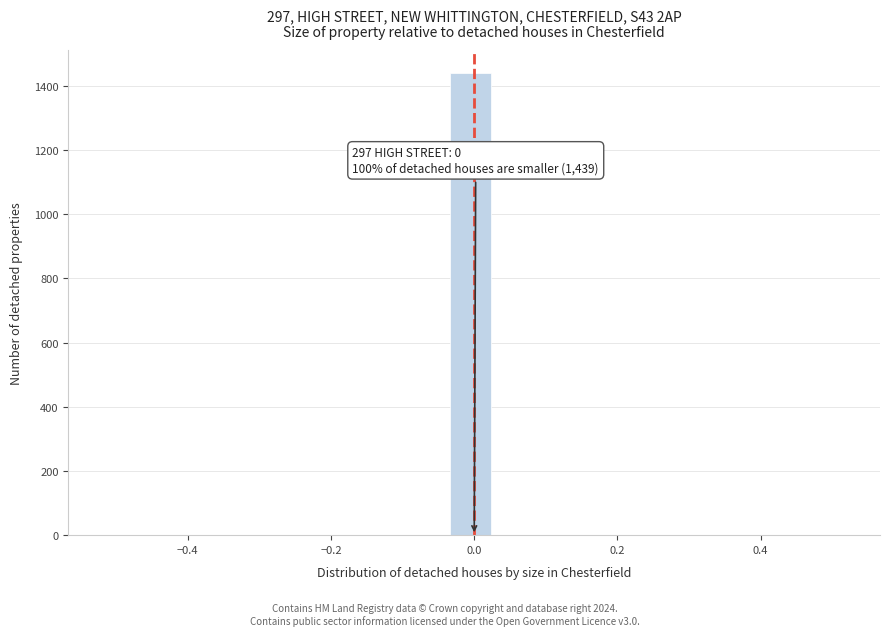

Read against the x-axis, roughly where is the centre of the tallest bar?

0.00